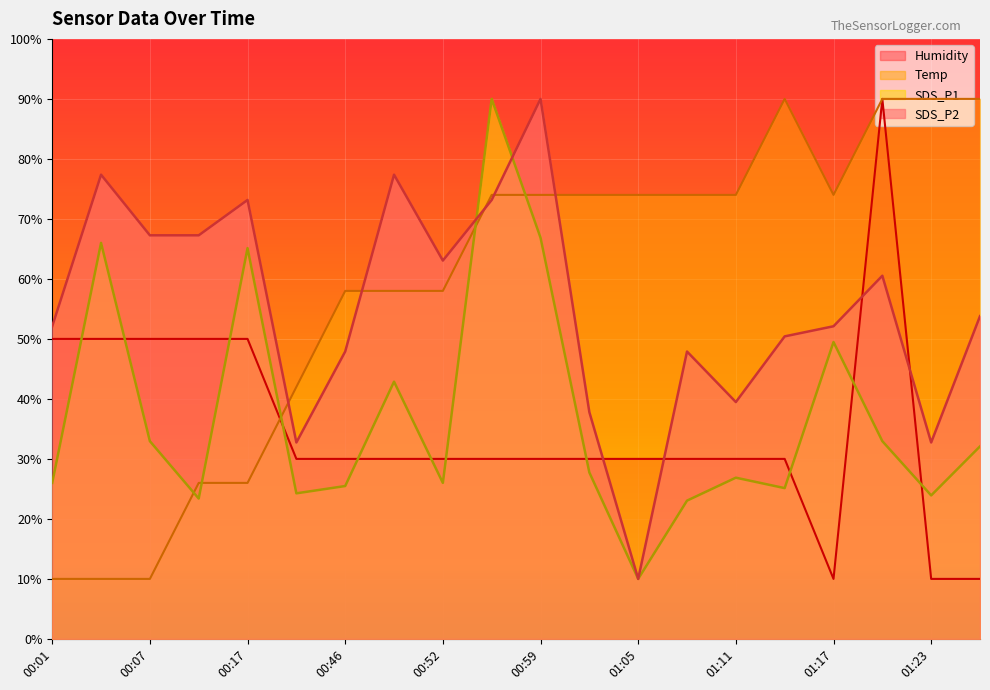

Where is Humidity nearest to the value 49?

00:01